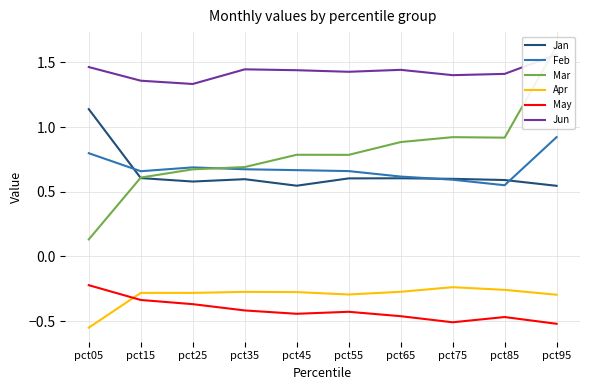

List the labels in order of Mar value, largest first.

pct95, pct75, pct85, pct65, pct45, pct55, pct35, pct25, pct15, pct05